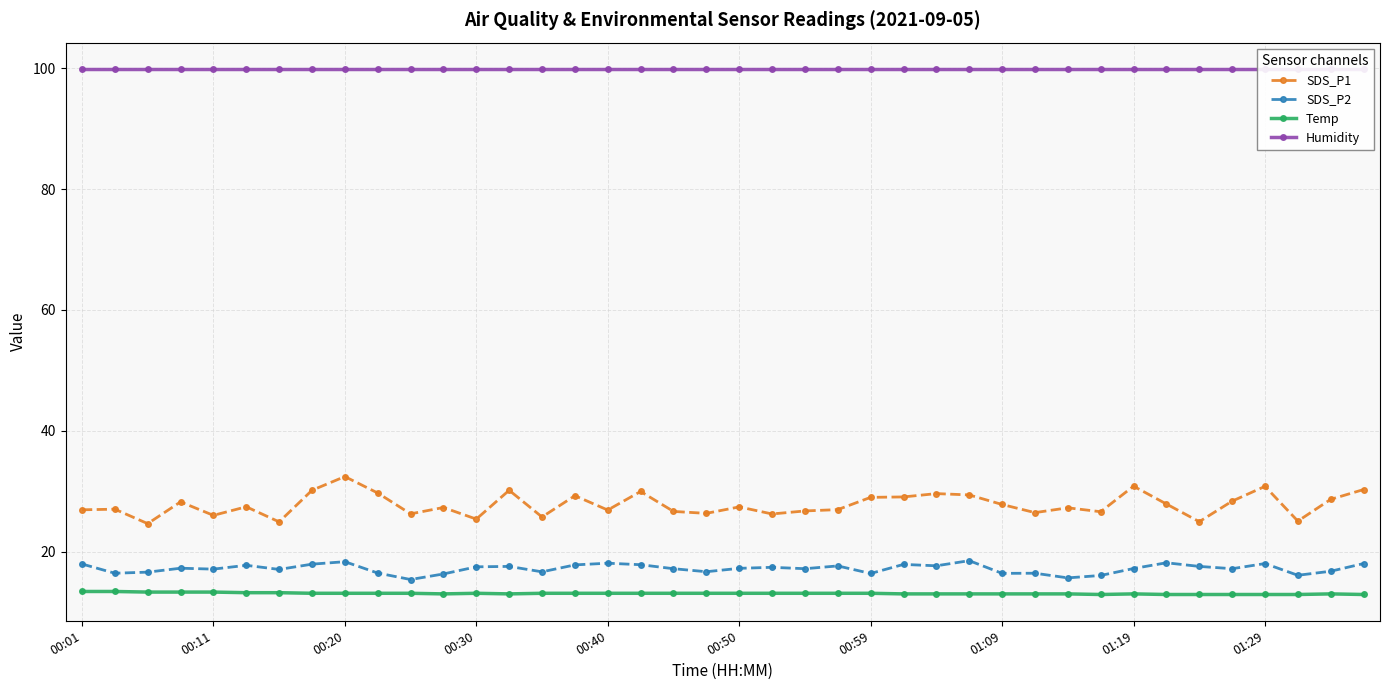

What is the maximum value for Temp?

13.4